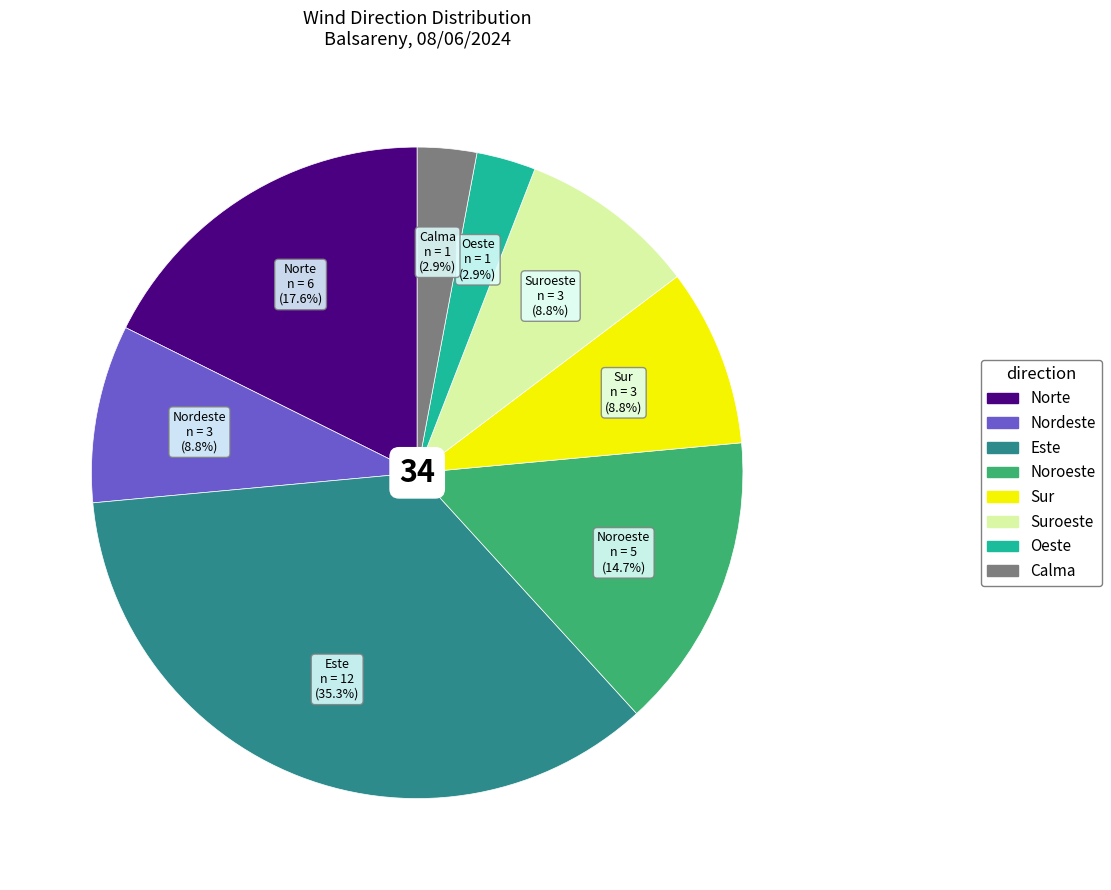

How many segments does this pie chart have?

8